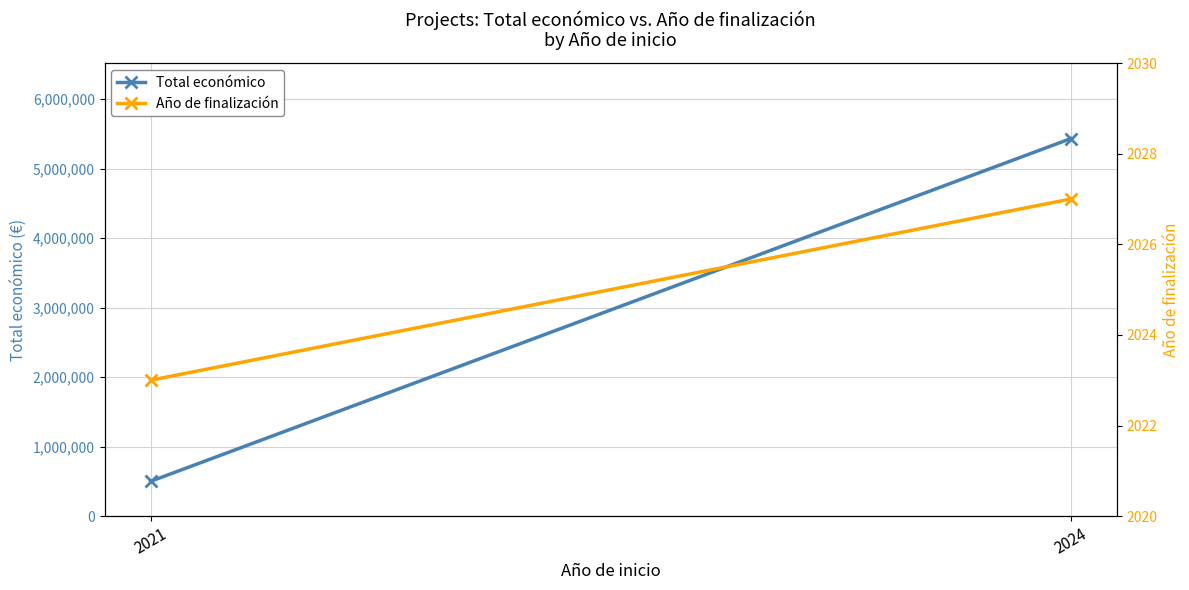

Between 2021 and 2024, which series saw the biggest shift?

Total económico